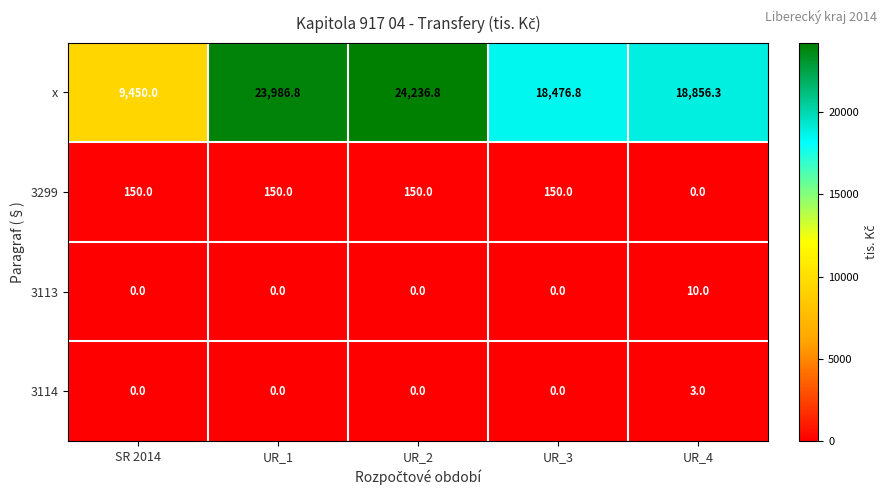

Reading left to right, what are all the values shown in this chart?

x: SR 2014=9450.0	UR_1=23986.8	UR_2=24236.8	UR_3=18476.8	UR_4=18856.3
3299: SR 2014=150.0	UR_1=150.0	UR_2=150.0	UR_3=150.0	UR_4=0.0
3113: SR 2014=0.0	UR_1=0.0	UR_2=0.0	UR_3=0.0	UR_4=10.0
3114: SR 2014=0.0	UR_1=0.0	UR_2=0.0	UR_3=0.0	UR_4=3.0